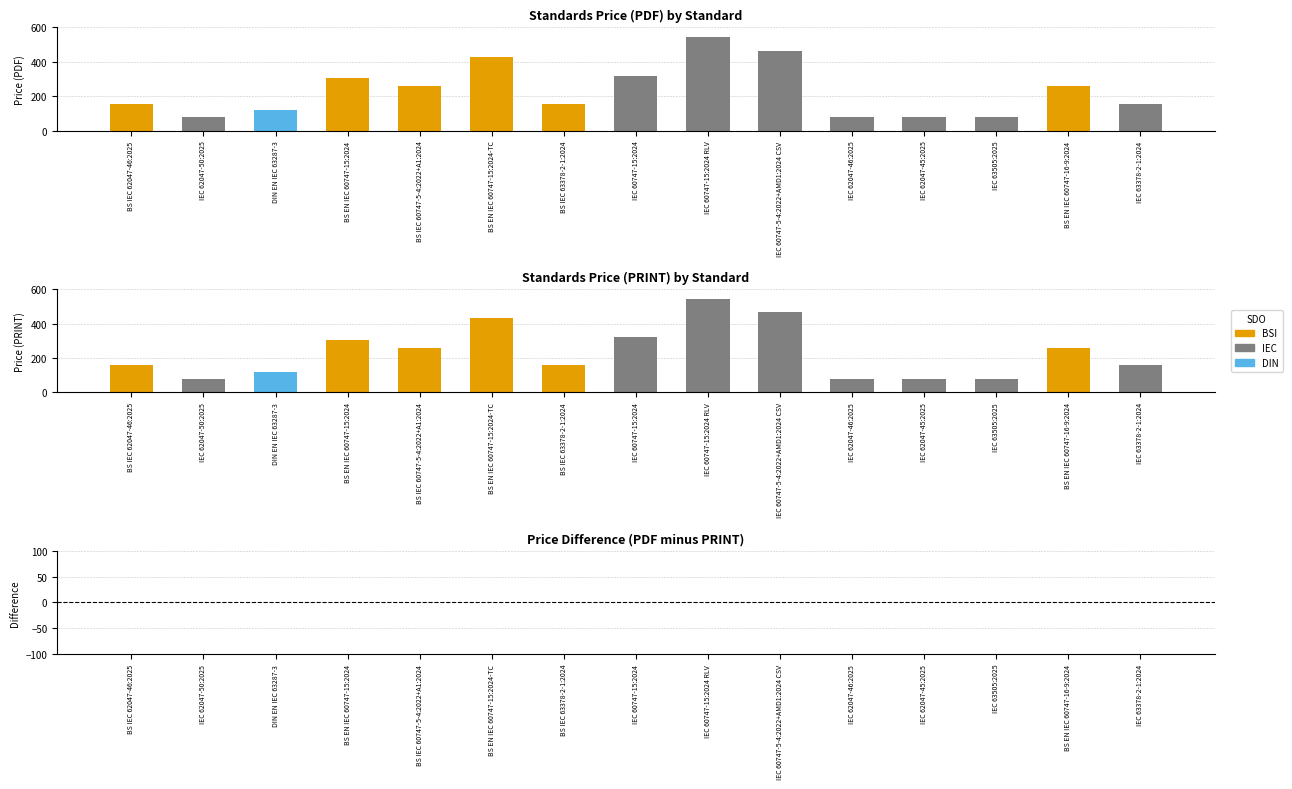

How many values in the Price (PDF) series exceed 158?

7